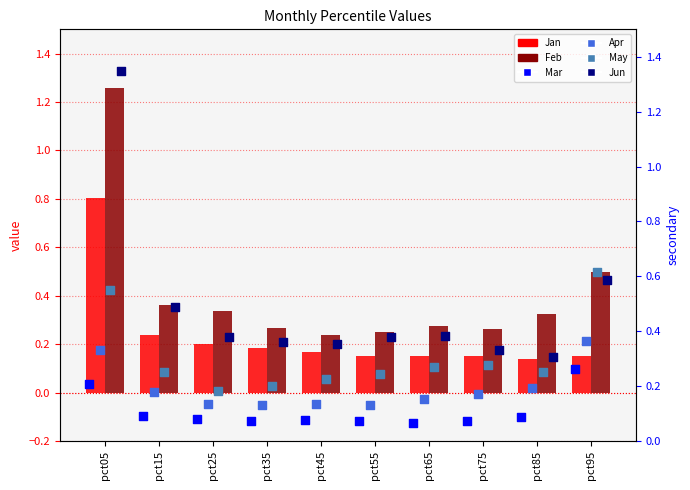

Which series reaches the minimum Y coordinate?

Mar